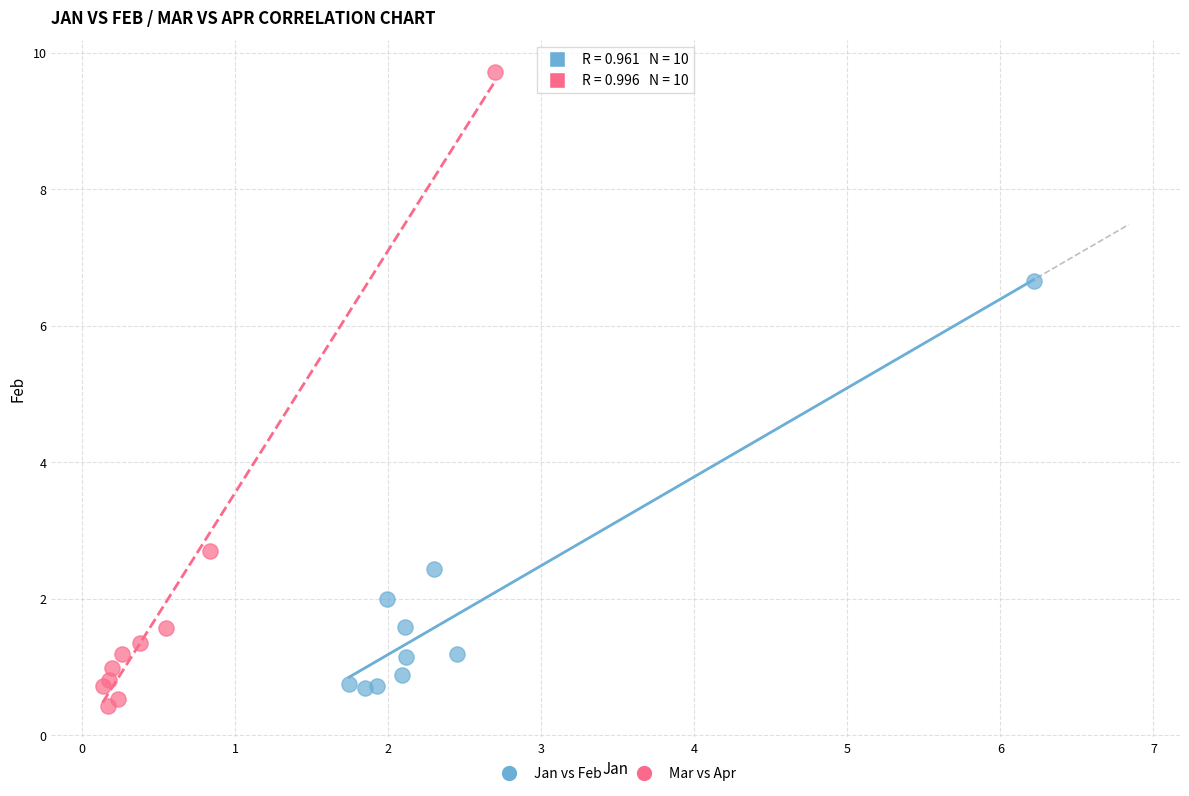

Which series has the widest spread of Y values?

Mar vs Apr